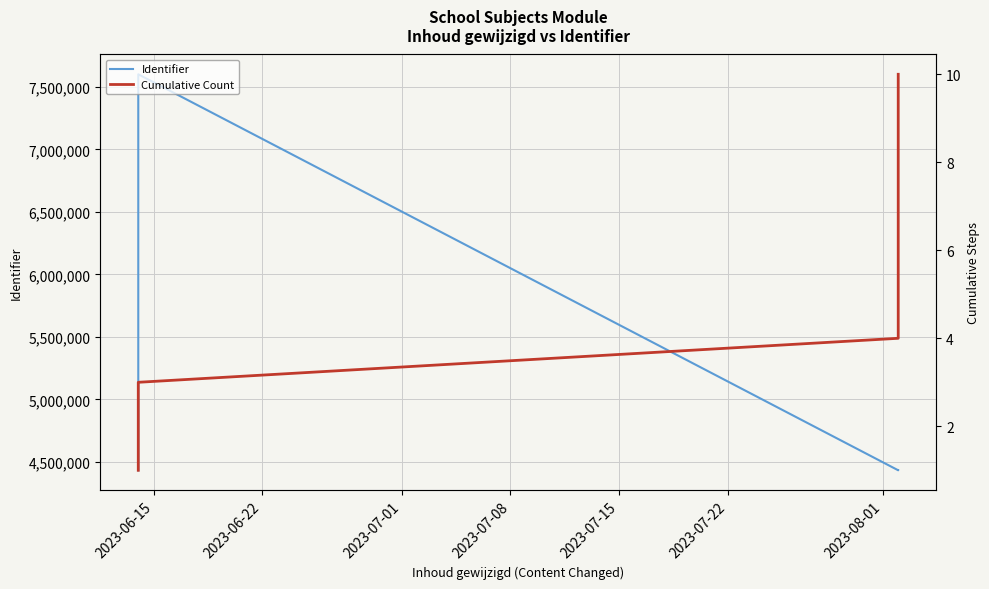

What is the label of the 9th point from the right?

2023-06-22